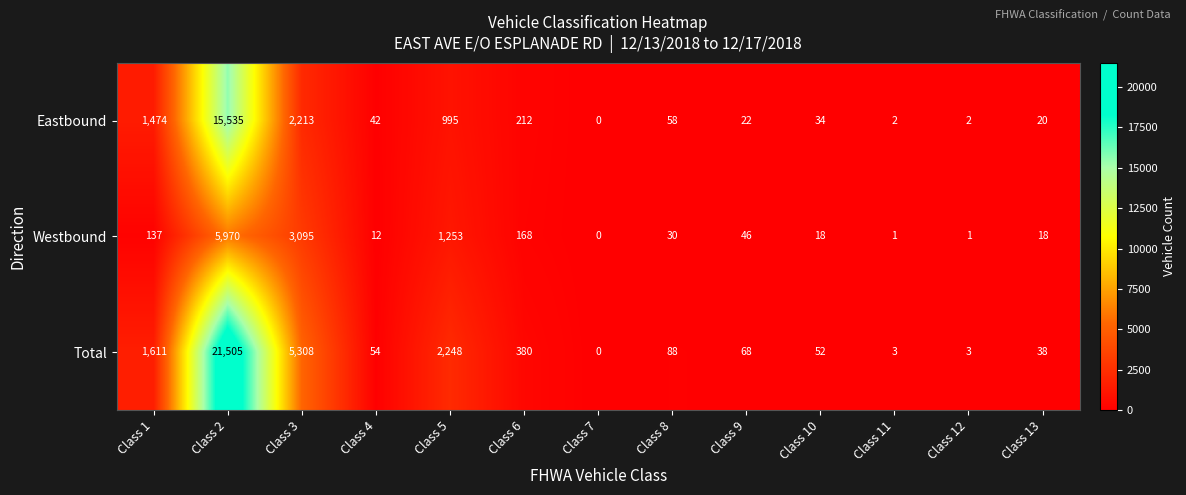

What is the greatest value displayed?

21505